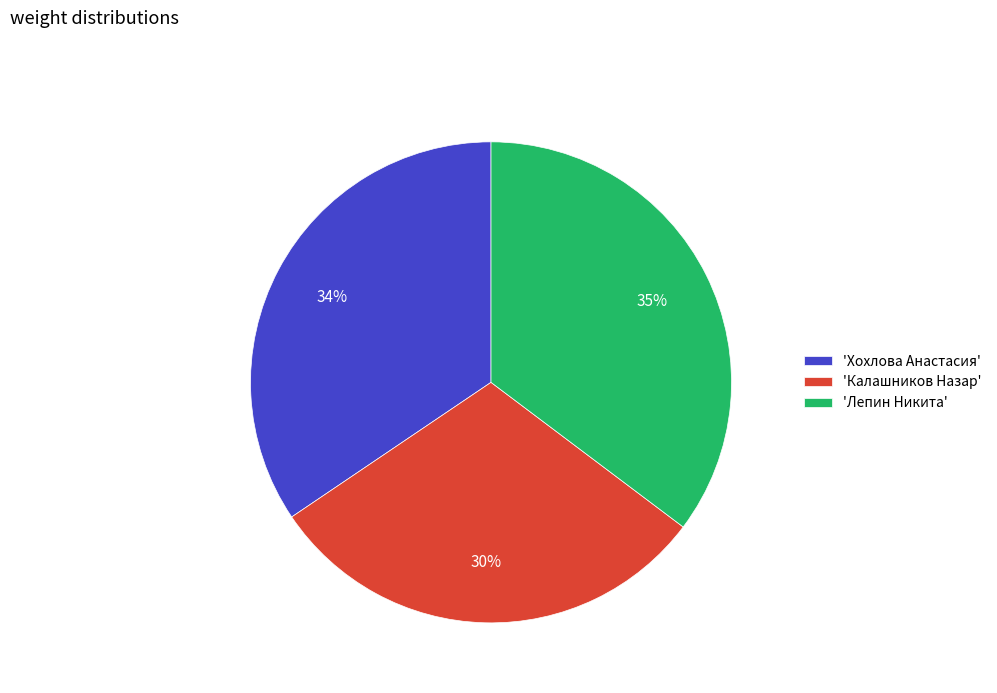

How many segments does this pie chart have?

3